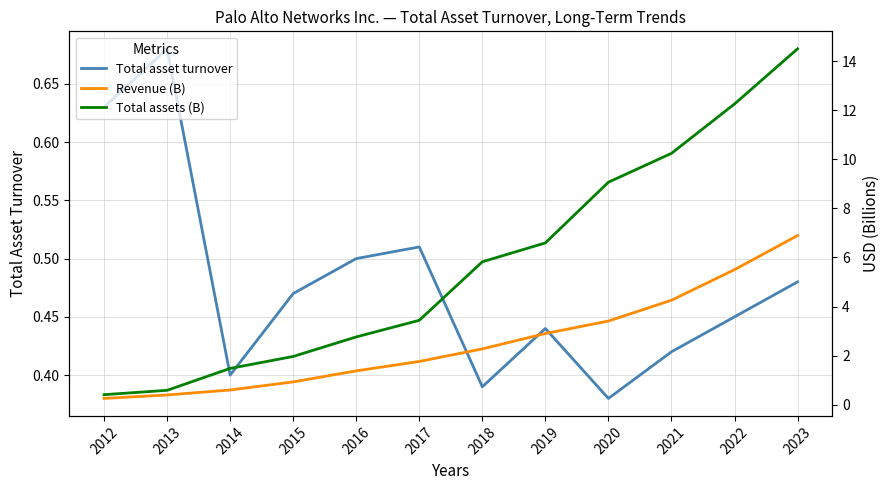

What is the sum of all Revenue (B) values?

30.5